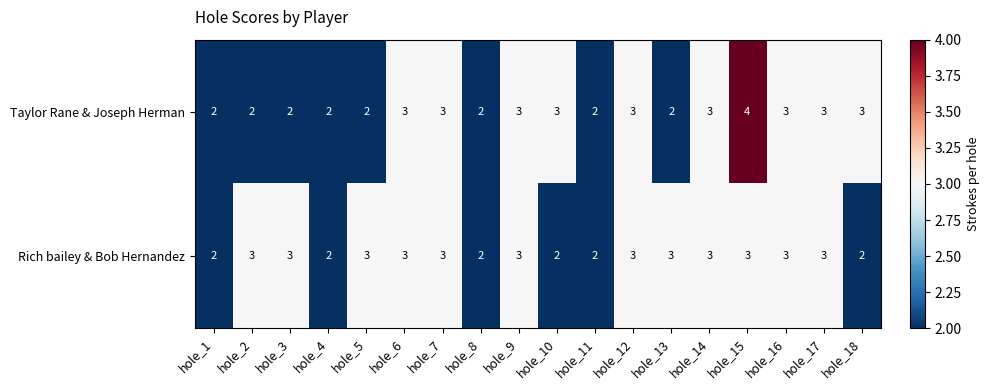

Between hole_2 and hole_4, which series saw the biggest shift?

Rich bailey & Bob Hernandez